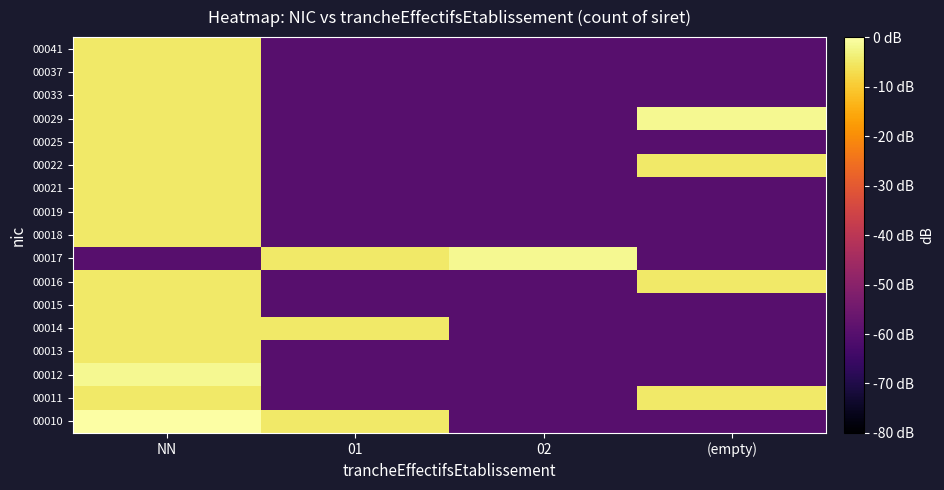

Reading left to right, extract all data points from this chart.

00010: NN=0.0	01=-4.8	02=-60.0	(empty)=-60.0
00011: NN=-4.8	01=-60.0	02=-60.0	(empty)=-4.8
00012: NN=-1.8	01=-60.0	02=-60.0	(empty)=-60.0
00013: NN=-4.8	01=-60.0	02=-60.0	(empty)=-60.0
00014: NN=-4.8	01=-4.8	02=-60.0	(empty)=-60.0
00015: NN=-4.8	01=-60.0	02=-60.0	(empty)=-60.0
00016: NN=-4.8	01=-60.0	02=-60.0	(empty)=-4.8
00017: NN=-60.0	01=-4.8	02=-1.8	(empty)=-60.0
00018: NN=-4.8	01=-60.0	02=-60.0	(empty)=-60.0
00019: NN=-4.8	01=-60.0	02=-60.0	(empty)=-60.0
00021: NN=-4.8	01=-60.0	02=-60.0	(empty)=-60.0
00022: NN=-4.8	01=-60.0	02=-60.0	(empty)=-4.8
00025: NN=-4.8	01=-60.0	02=-60.0	(empty)=-60.0
00029: NN=-4.8	01=-60.0	02=-60.0	(empty)=-1.8
00033: NN=-4.8	01=-60.0	02=-60.0	(empty)=-60.0
00037: NN=-4.8	01=-60.0	02=-60.0	(empty)=-60.0
00041: NN=-4.8	01=-60.0	02=-60.0	(empty)=-60.0